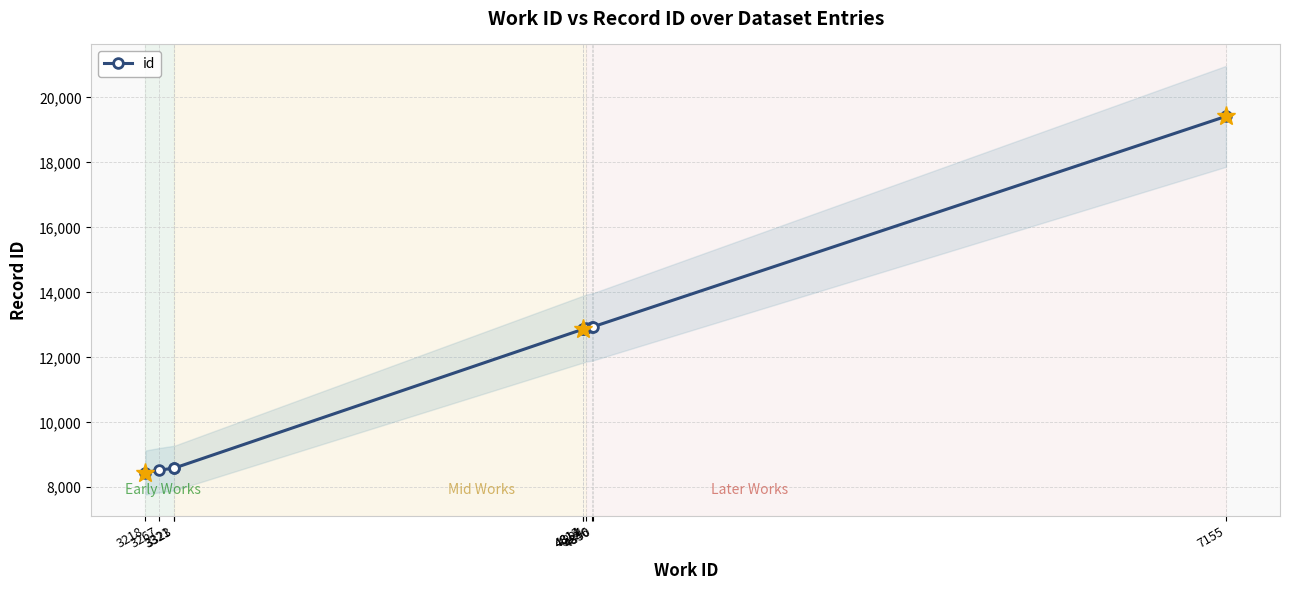

Approximately how many times larger is the value at 3323 compared to 4846?

0.7